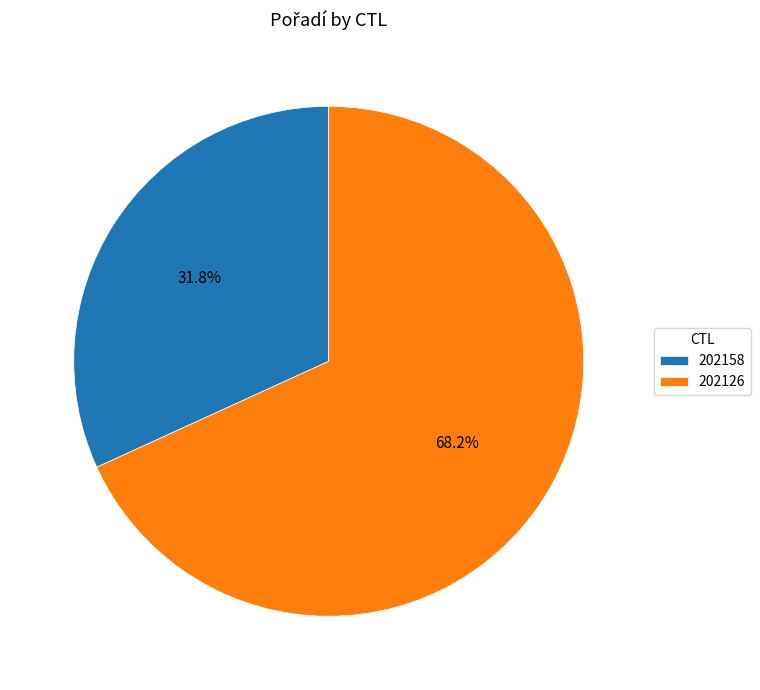

To the nearest percent, what is the average slice percentage?

50%